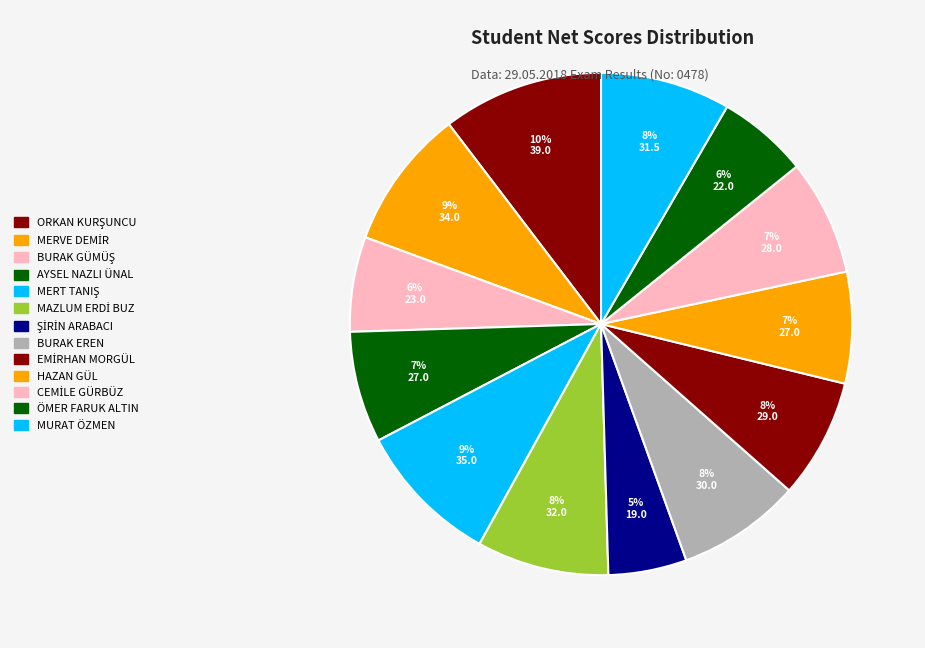

Is it true that EMİRHAN MORGÜL is 18% of the pie?

False